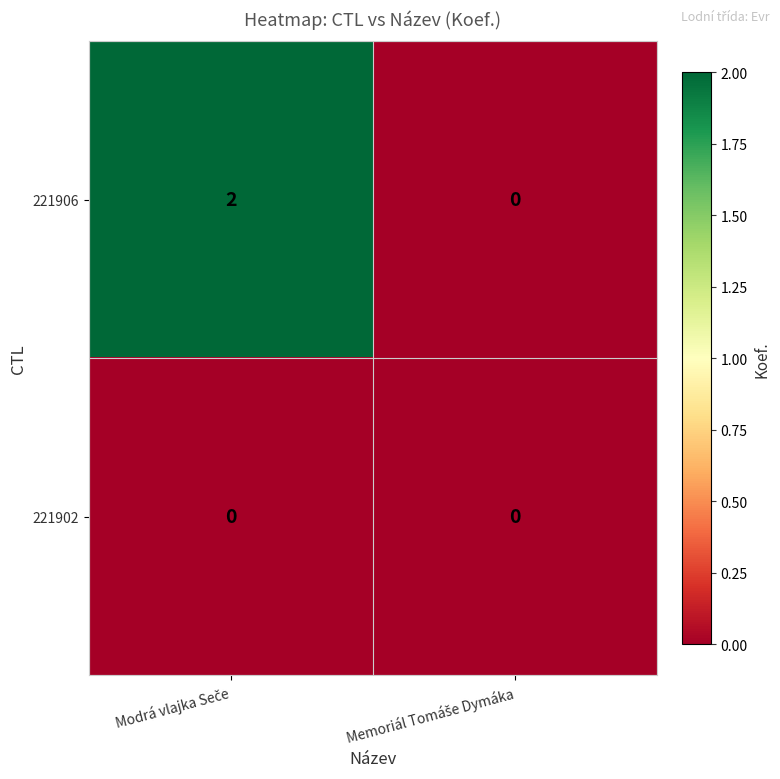

Rank the series by their maximum value, from highest to lowest.

221906, 221902